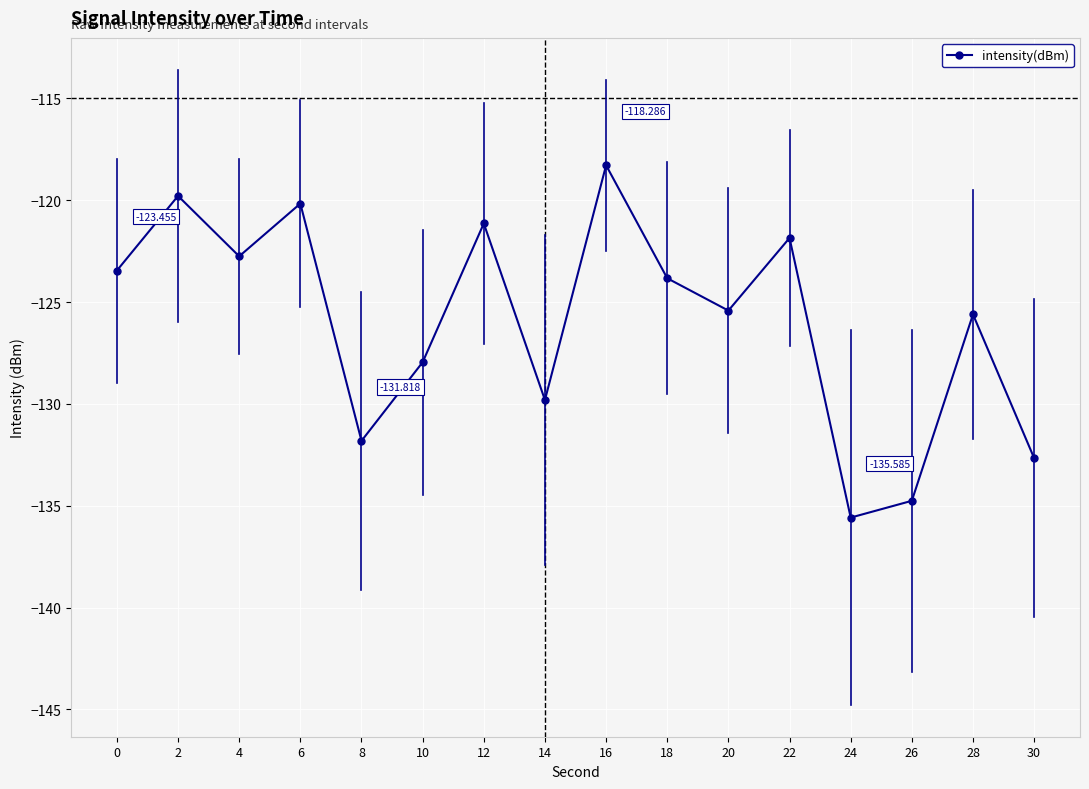

What is the minimum value shown in the chart?

-135.6